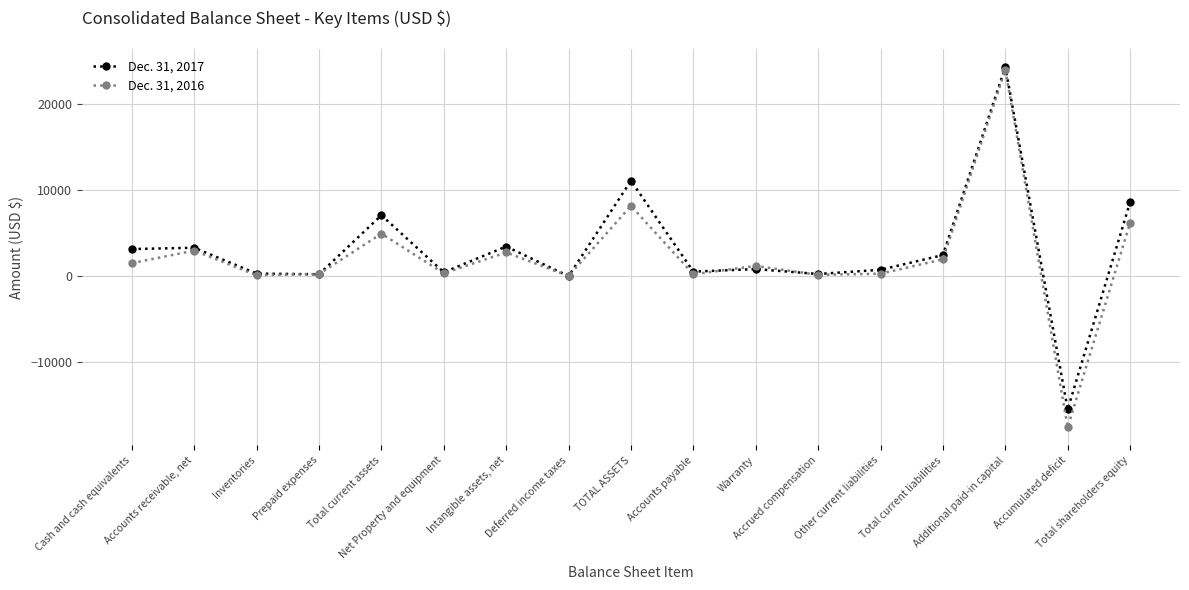

What is the difference between the highest and lowest values at Warranty?

365